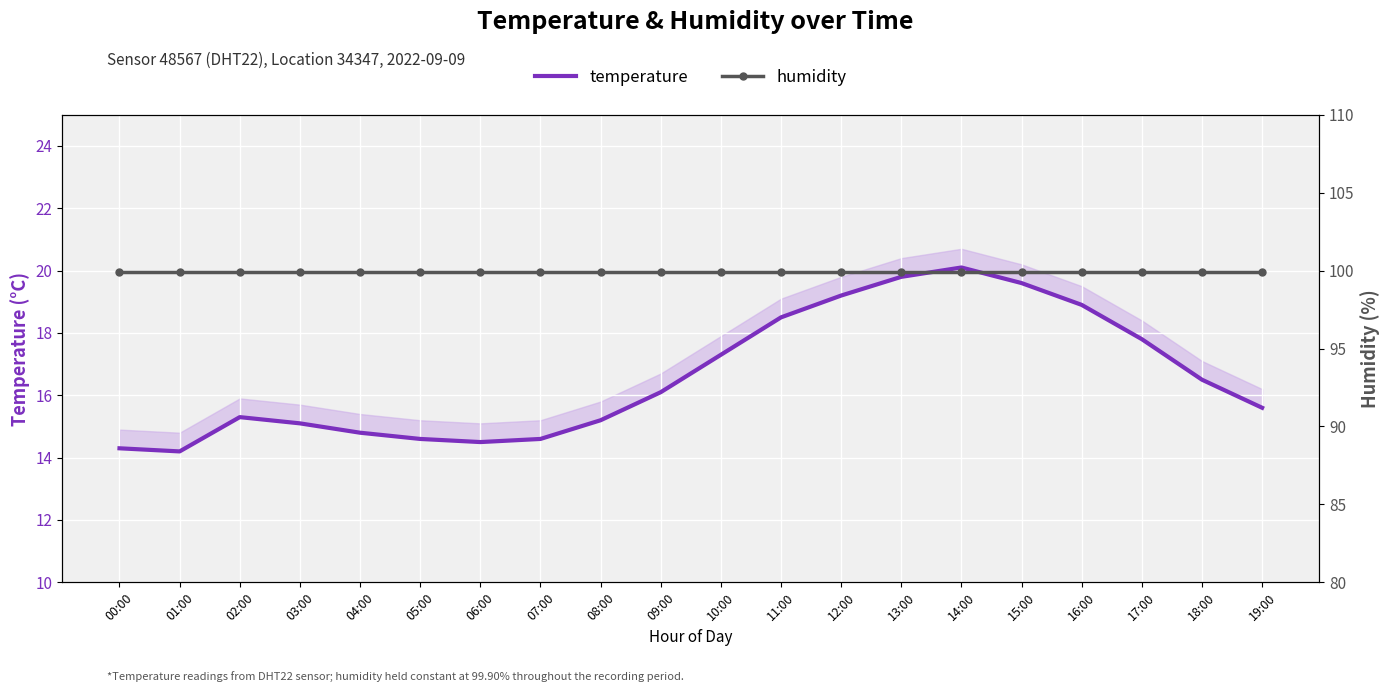

Which series changed the most between 05:00 and 09:00?

temperature